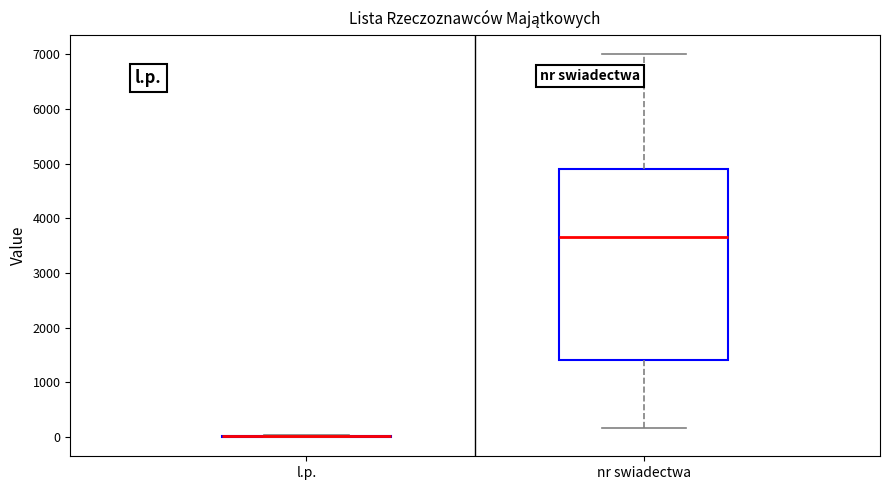

Which box is the tallest, from its lower edge to its upper edge?

nr swiadectwa